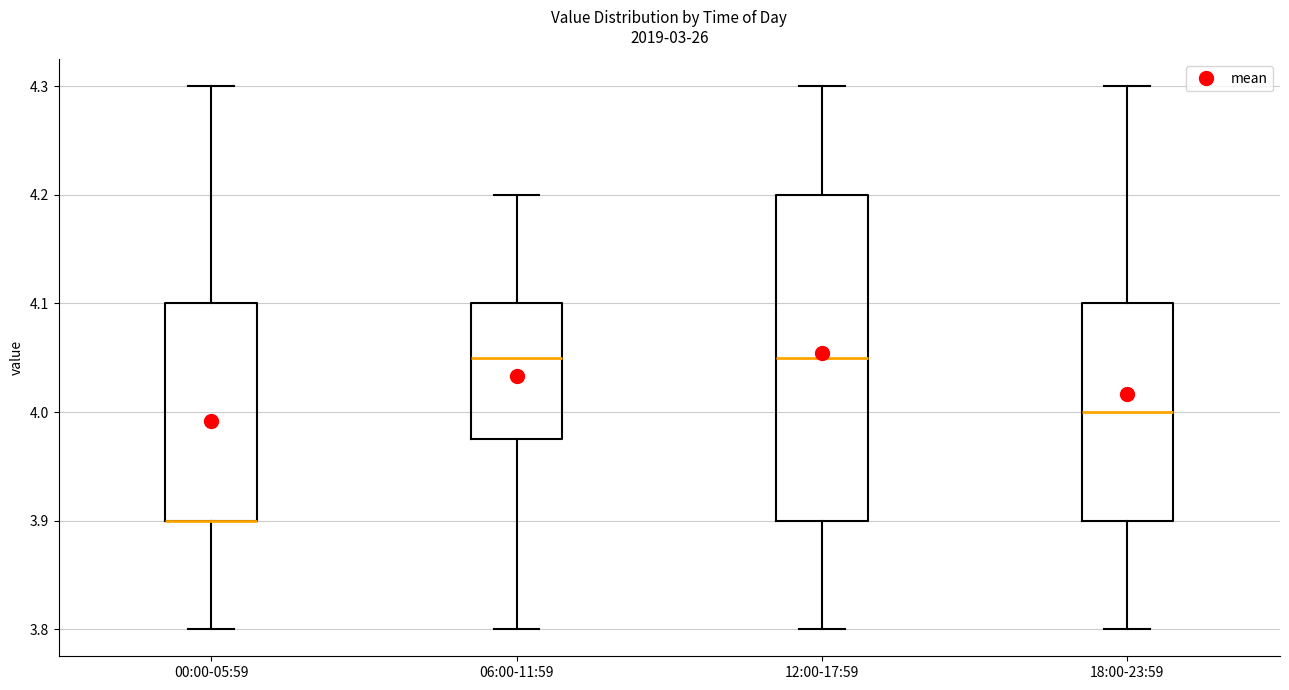

Reading left to right, read every box against the y-axis: the position of its median line, the range the box covers, and the ends of its whiskers. The values are not printed on the chart, so give them approximately, as read against the axis.

00:00-05:59: median 3.90 (drawn on the box's lower edge), box 3.90 to 4.10, whiskers 3.80 to 4.30
06:00-11:59: median 4.05, box 3.98 to 4.10, whiskers 3.80 to 4.20
12:00-17:59: median 4.05, box 3.90 to 4.20, whiskers 3.80 to 4.30
18:00-23:59: median 4.00, box 3.90 to 4.10, whiskers 3.80 to 4.30